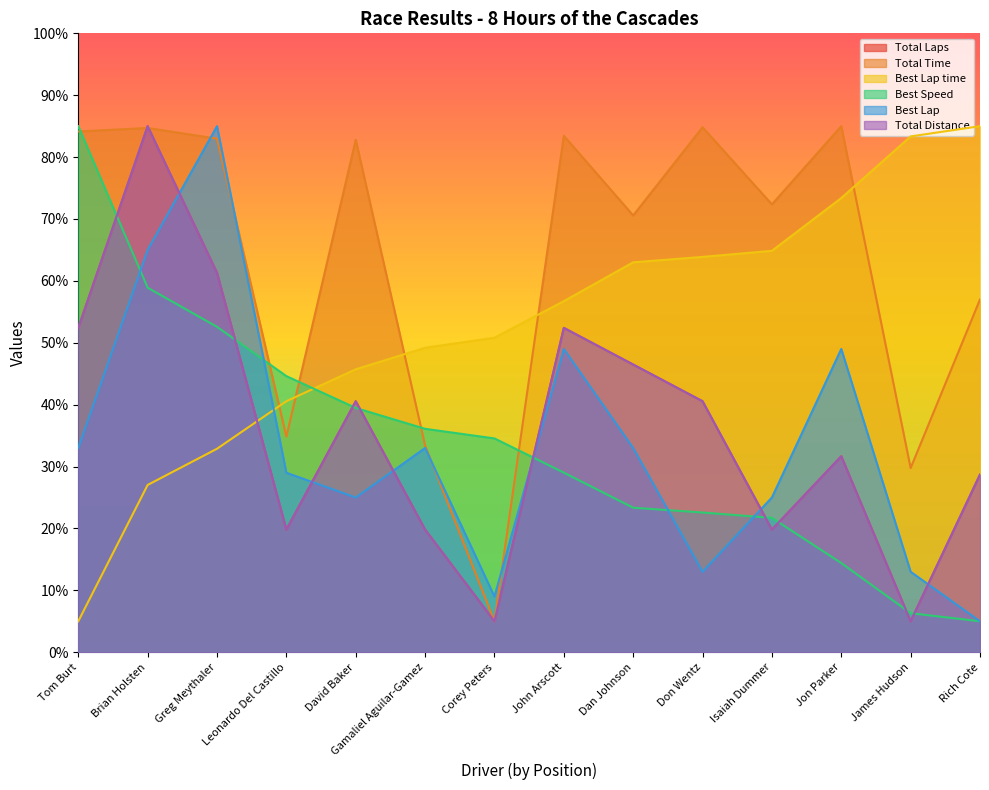

How many values in the Total Distance series exceed 40?

7